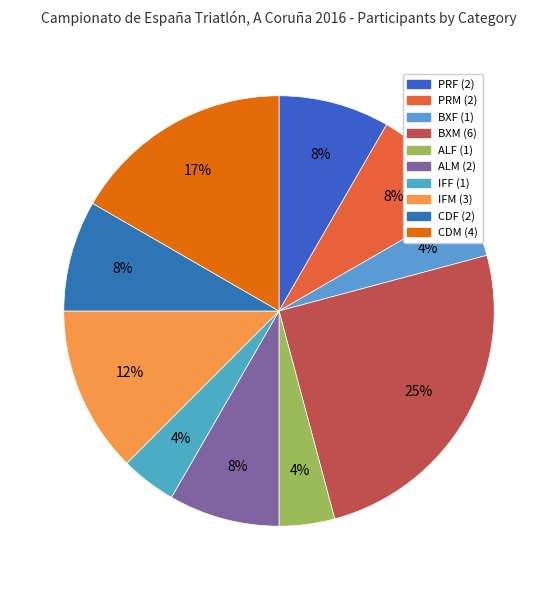

Rank the categories by value from highest to lowest.

BXM, CDM, IFM, PRF, PRM, ALM, CDF, BXF, ALF, IFF